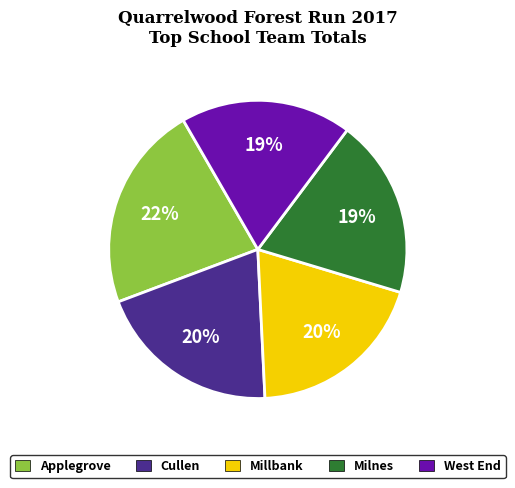

The West End slice represents 19% of the pie. True or false?

True